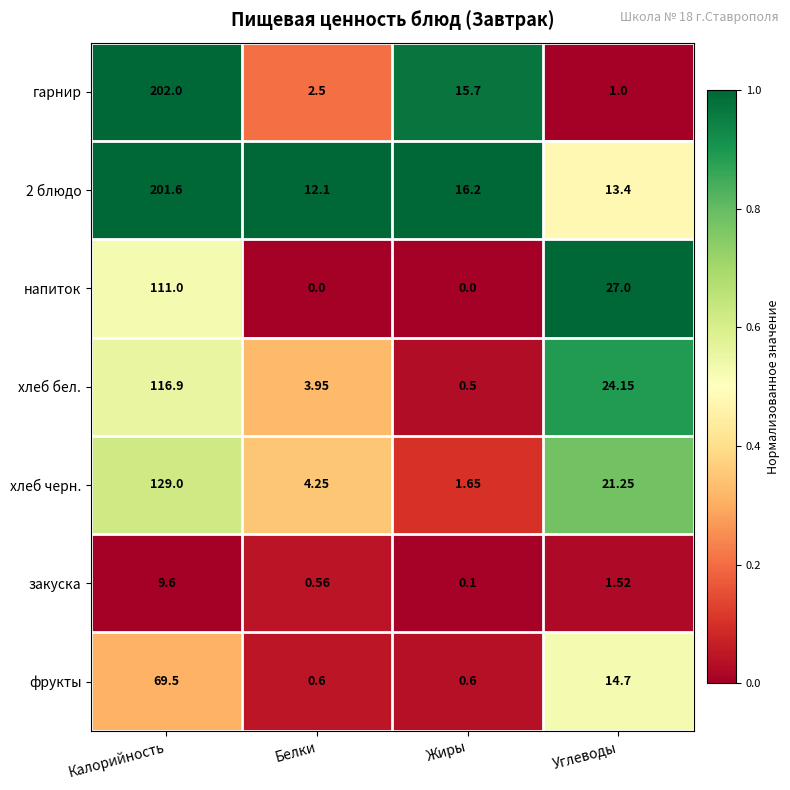

At which label does закуска reach its peak?

Калорийность